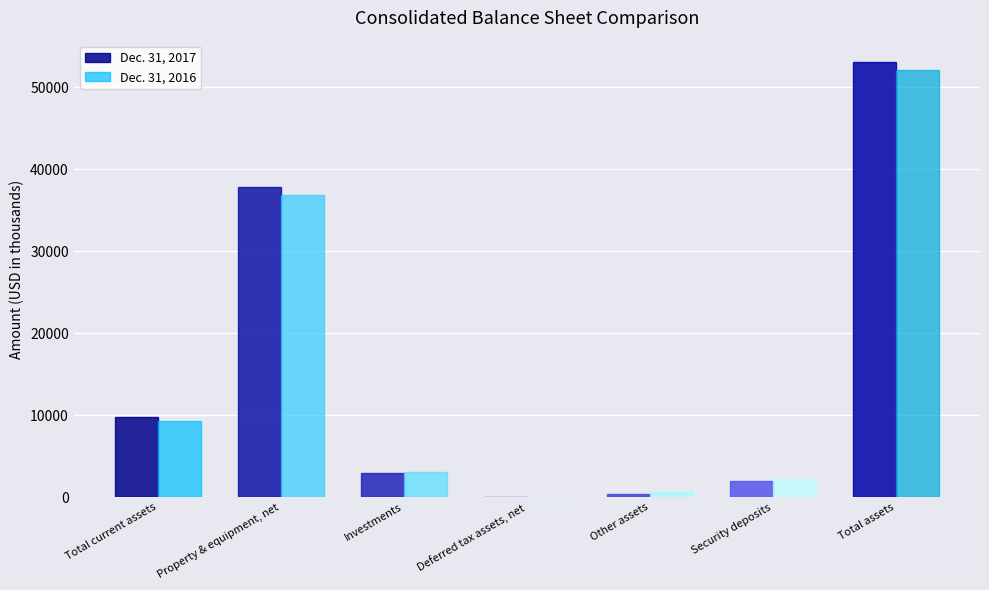

Reading left to right, extract all data points from this chart.

Dec. 31, 2017: Total current assets=9763	Property & equipment, net=37811	Investments=2957	Deferred tax assets, net=69	Other assets=384	Security deposits=2031	Total assets=53015
Dec. 31, 2016: Total current assets=9346	Property & equipment, net=36815	Investments=3066	Deferred tax assets, net=51	Other assets=662	Security deposits=2204	Total assets=52144